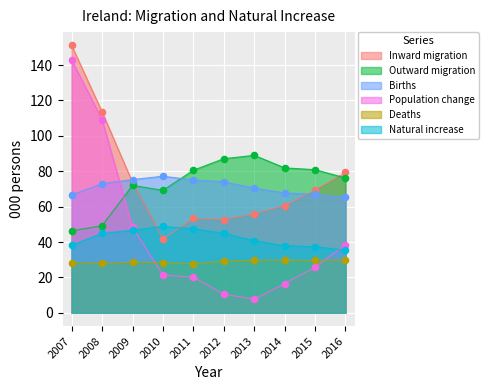

At how many categories does at least one series exceed 18?

10